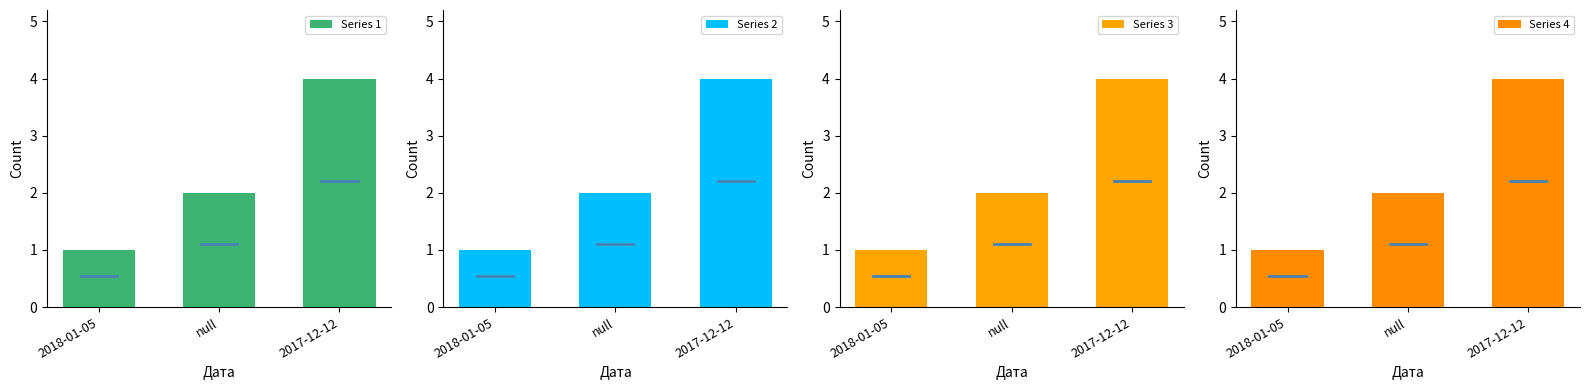

Which category has the lowest value in the Series 3 series?

2018-01-05